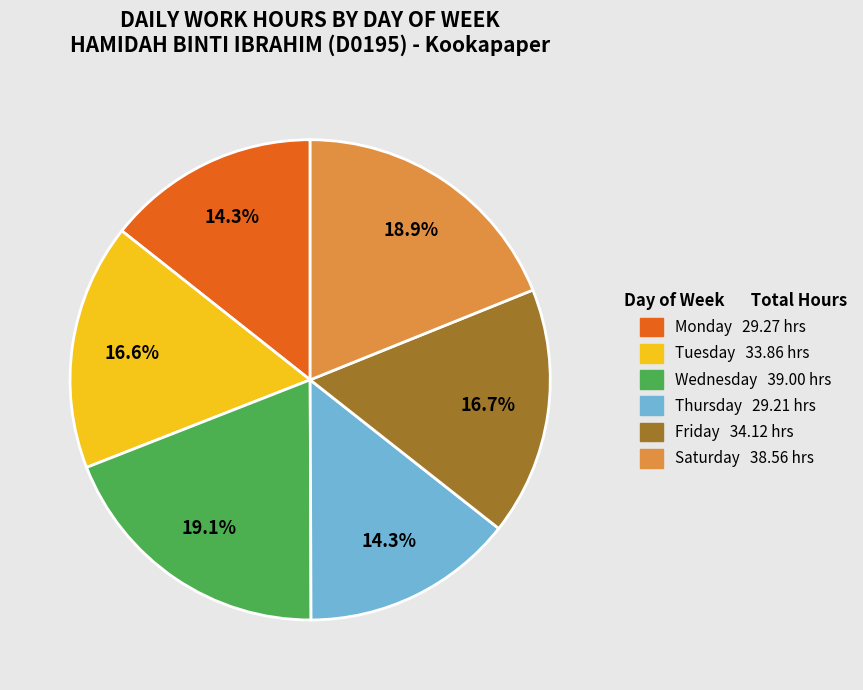

Is there any slice that represents more than half of the pie?

No